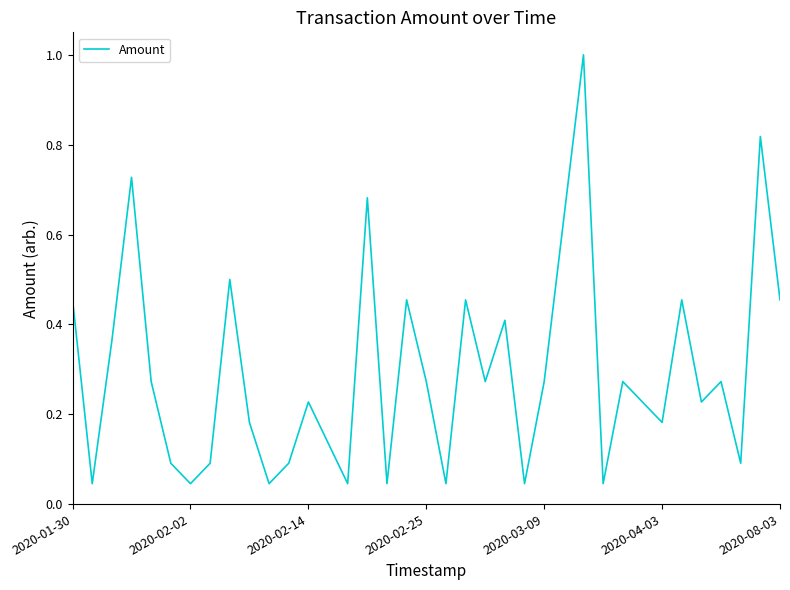

Is this an area chart (filled region under the line)?

No